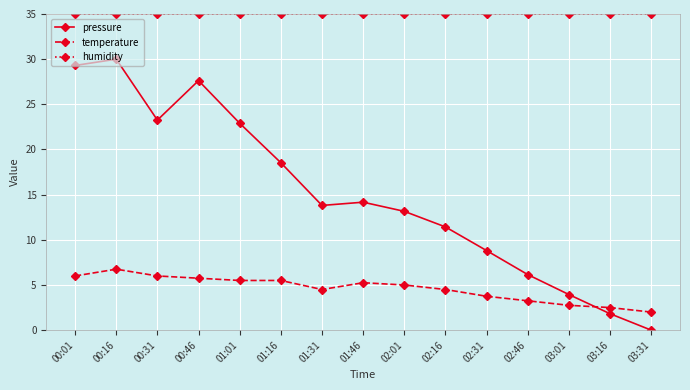

True or false: pressure and temperature cross at least once.

True